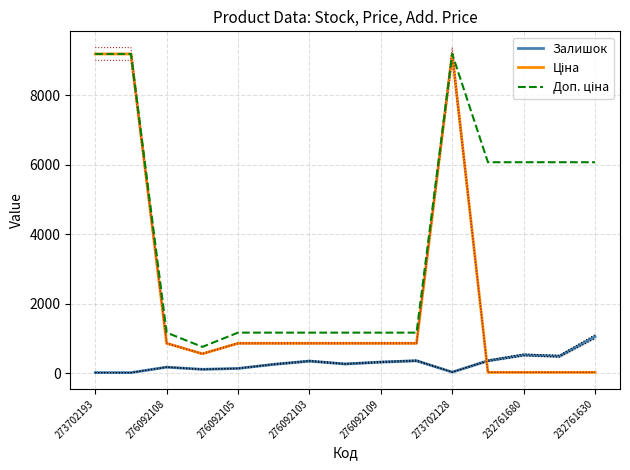

Rank the series by their average value, from highest to lowest.

Доп. ціна, Ціна, Залишок